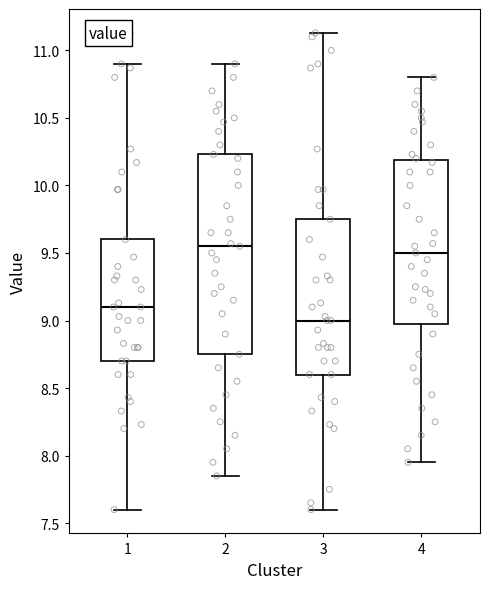

Which box has the highest median line?

2